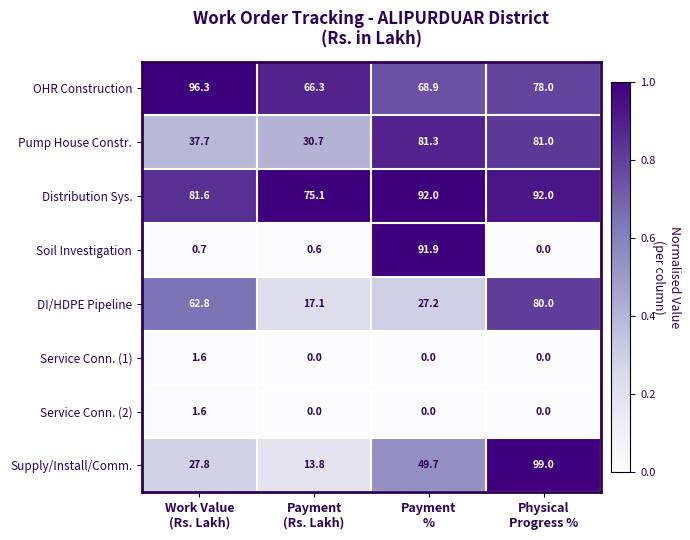

What is the greatest value displayed?

99.0